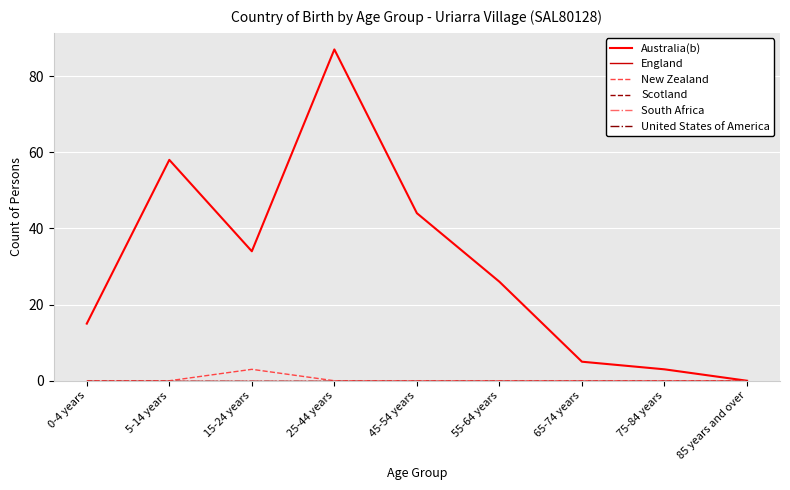

Does the chart display data point markers on the line(s)?

No